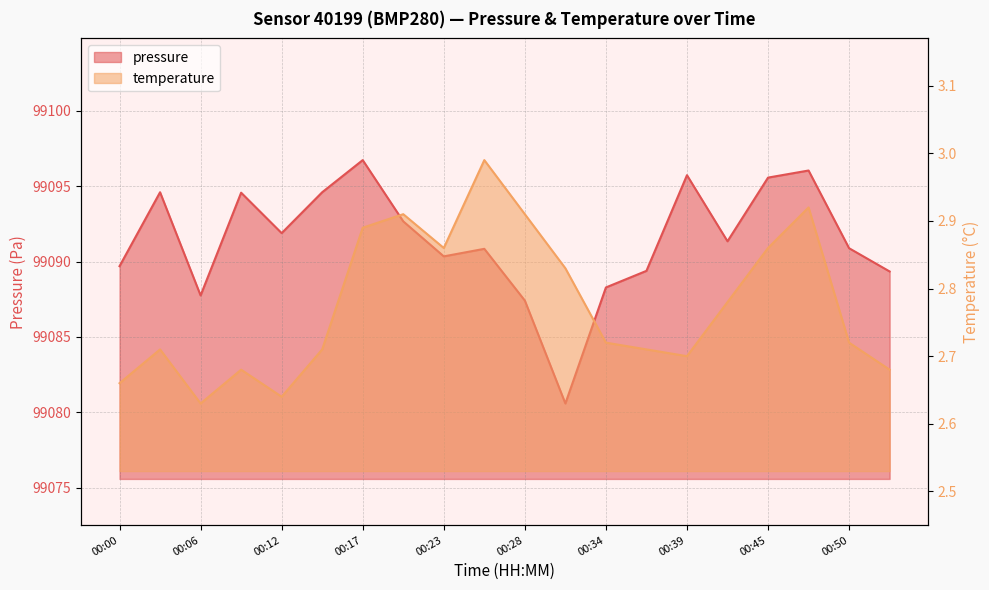

What is the greatest value displayed?

99096.7